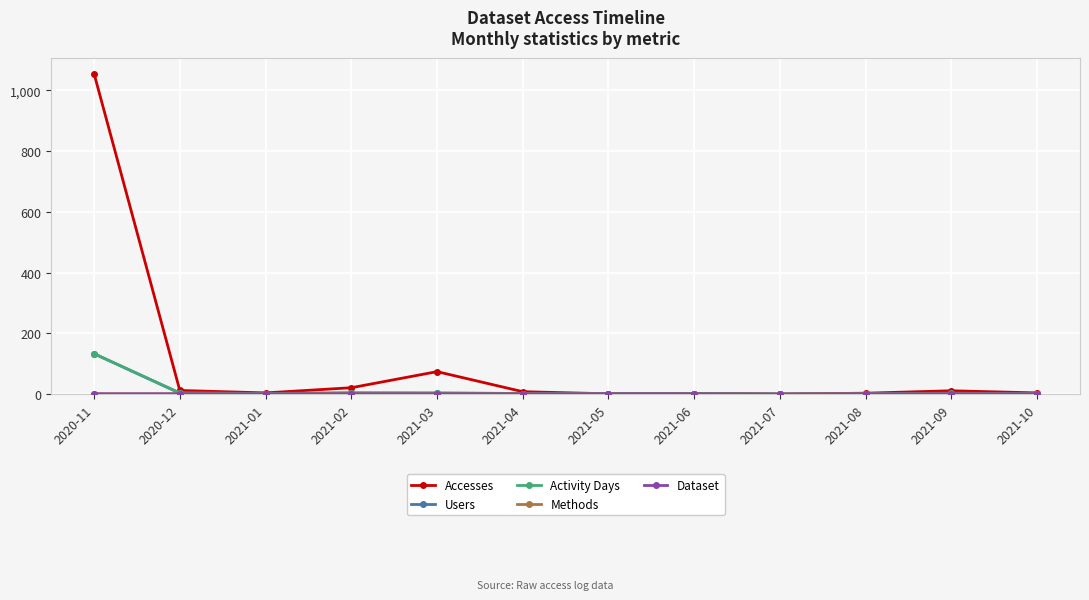

List the series in order of their peak value, lowest first.

Methods, Dataset, Users, Activity Days, Accesses